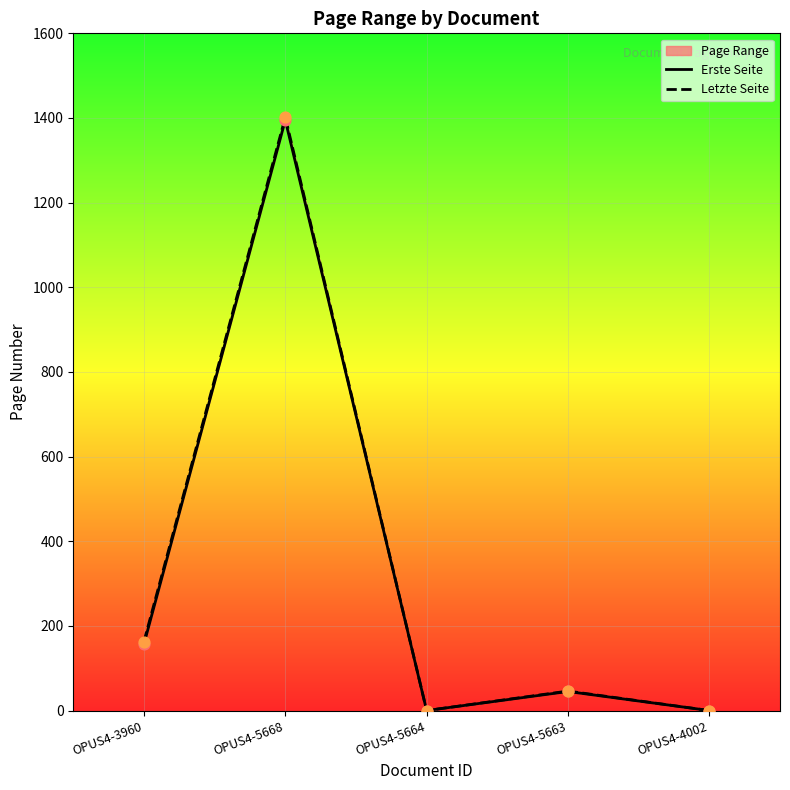

At which category is the sum across all series the highest?

OPUS4-5668